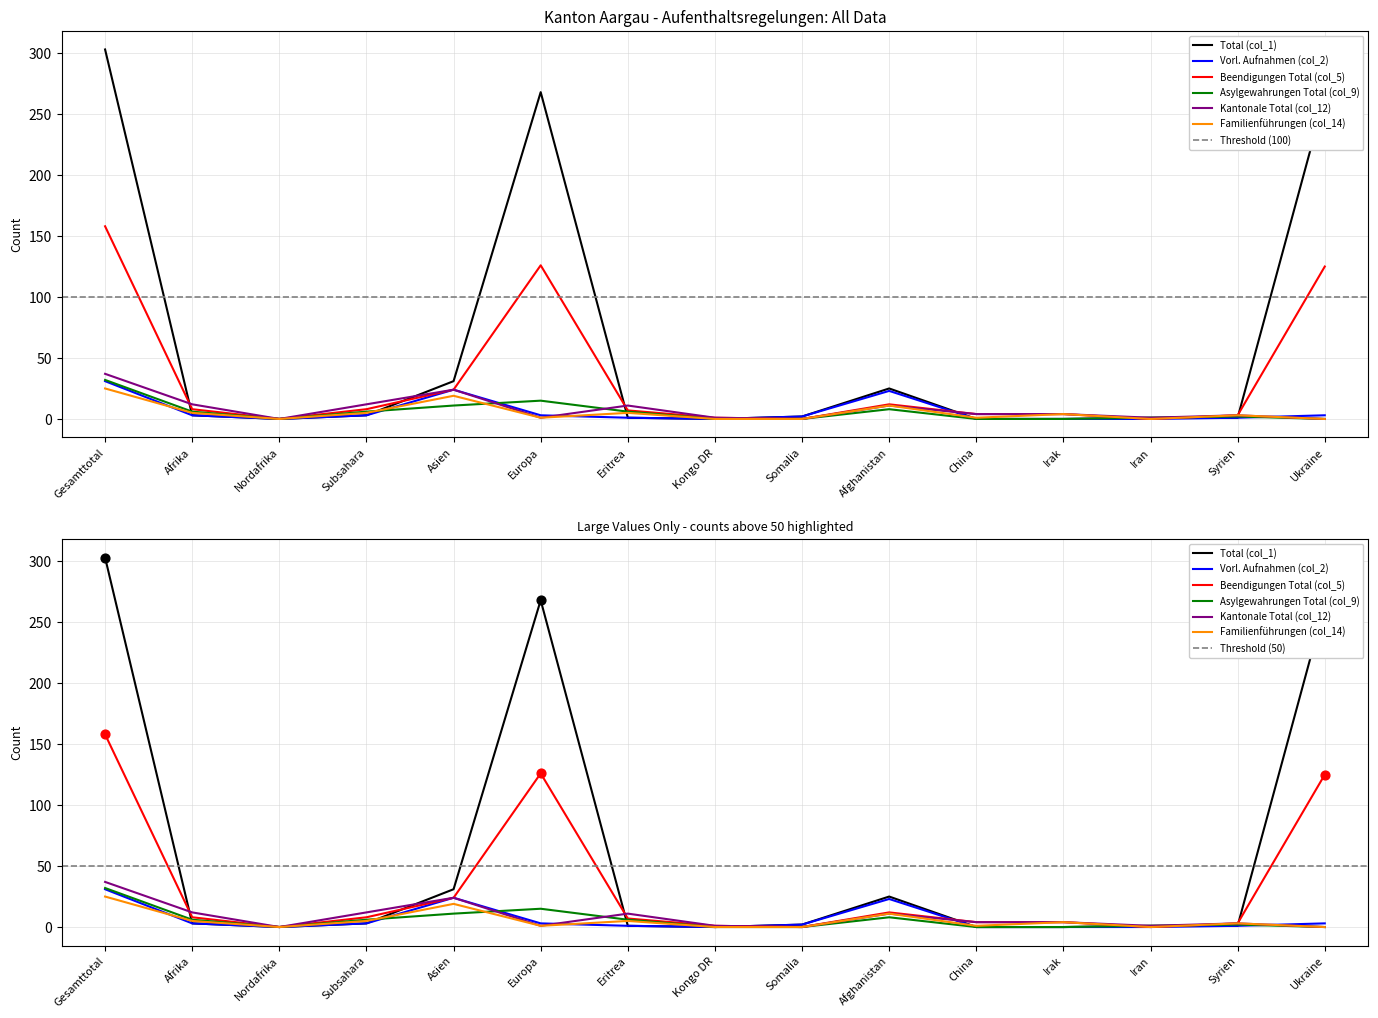

At how many categories does at least one series exceed 200?

3